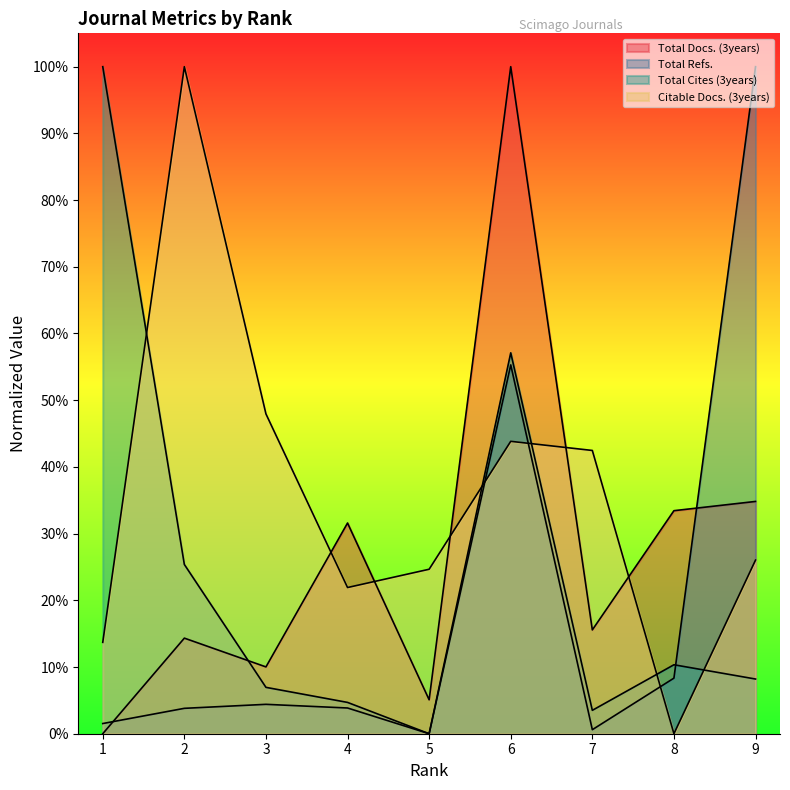

List the labels in order of Total Refs. value, smallest first.

5, 7, 1, 2, 4, 3, 8, 6, 9